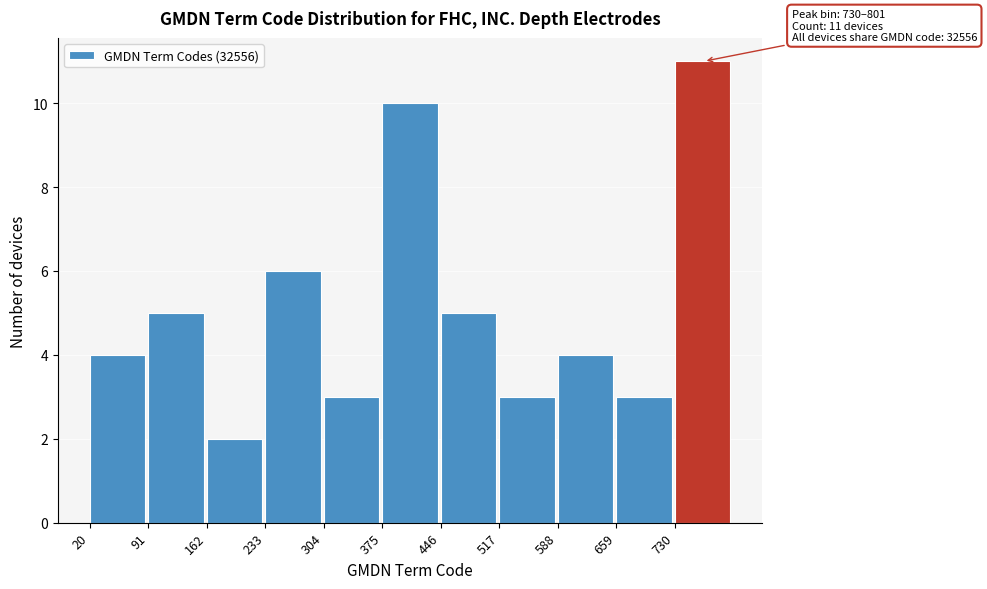

Over which range of the x-axis is the bar tallest?

730 to 801